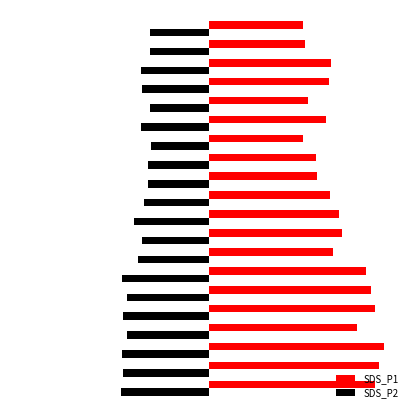

What are all the series names shown in the legend?

SDS_P1, SDS_P2